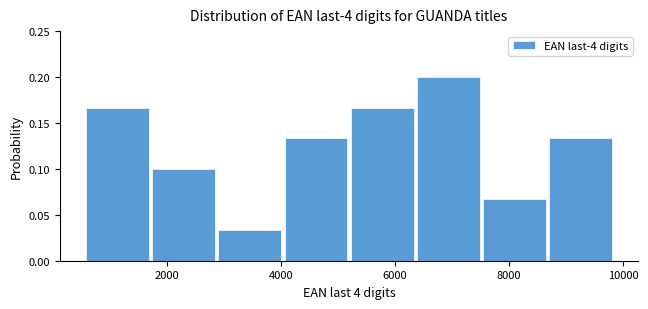

Reading left to right, list every bar in this chart as the range it spans on the x-axis followed by its height. Neither the bar edges nor the heights are printed on the chart, so give them approximately, as read against the axes.

600 to 1800: 0.165
1800 to 2800: 0.100
2800 to 4000: 0.035
4000 to 5200: 0.135
5200 to 6400: 0.165
6400 to 7600: 0.200
7600 to 8600: 0.065
8600 to 9800: 0.135